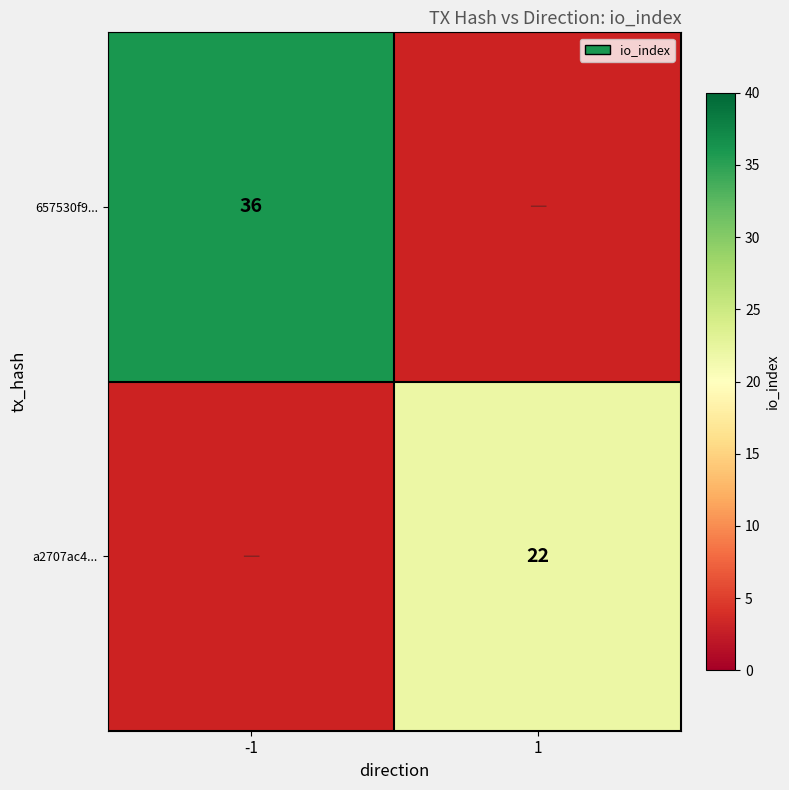

At which category is the sum across all series the highest?

-1